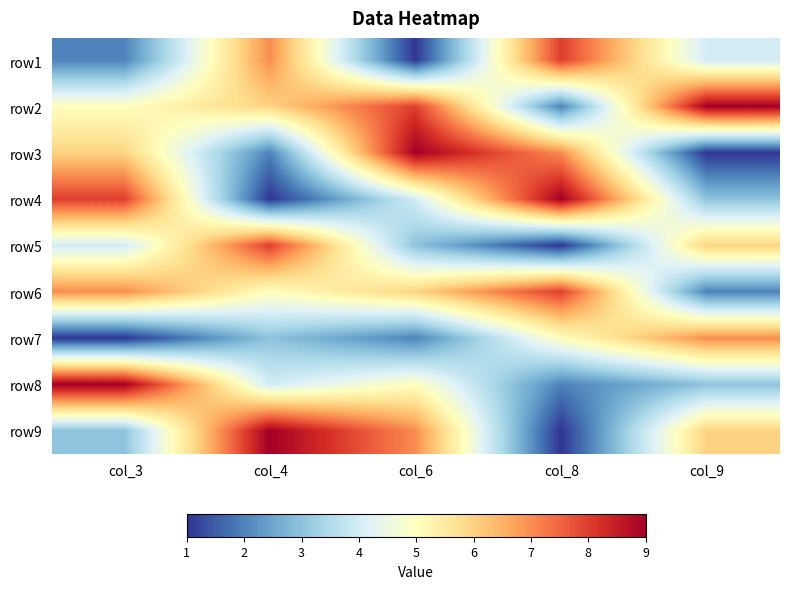

Reading left to right, list all the values displayed in this chart.

row1: col_3=2	col_4=7	col_6=1	col_8=8	col_9=4
row2: col_3=5	col_4=6	col_6=8	col_8=2	col_9=9
row3: col_3=6	col_4=2	col_6=9	col_8=7	col_9=1
row4: col_3=8	col_4=1	col_6=4	col_8=9	col_9=3
row5: col_3=4	col_4=8	col_6=3	col_8=1	col_9=6
row6: col_3=7	col_4=5	col_6=6	col_8=8	col_9=2
row7: col_3=1	col_4=3	col_6=2	col_8=5	col_9=7
row8: col_3=9	col_4=4	col_6=5	col_8=2	col_9=3
row9: col_3=3	col_4=9	col_6=7	col_8=1	col_9=6